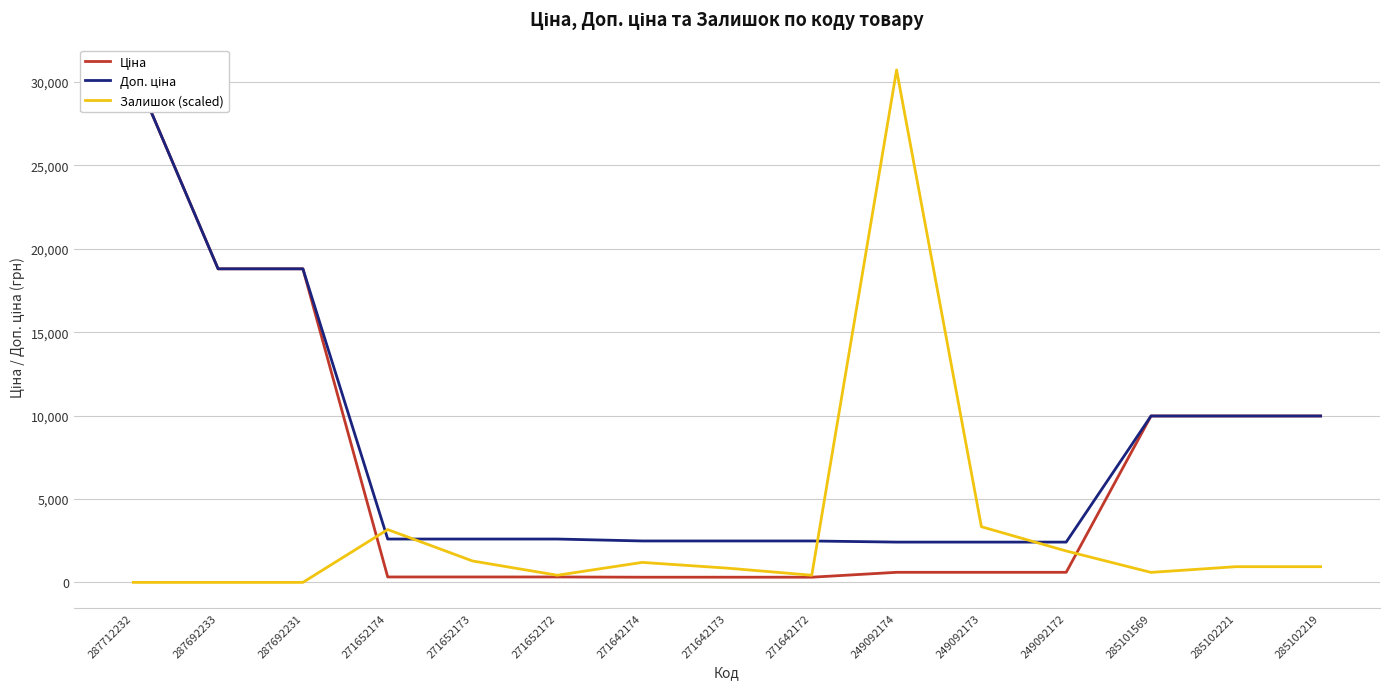

True or false: Залишок (scaled) has more than 2 points higher than both neighbors.

True